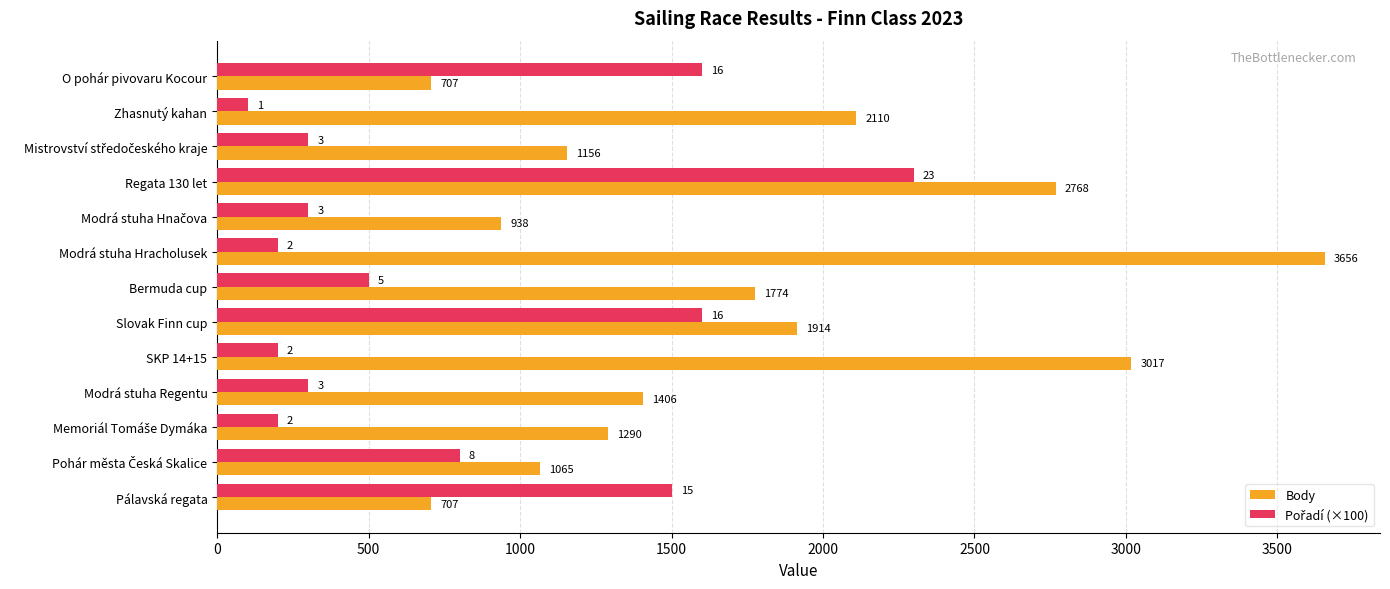

Which series has the widest spread of values?

Body